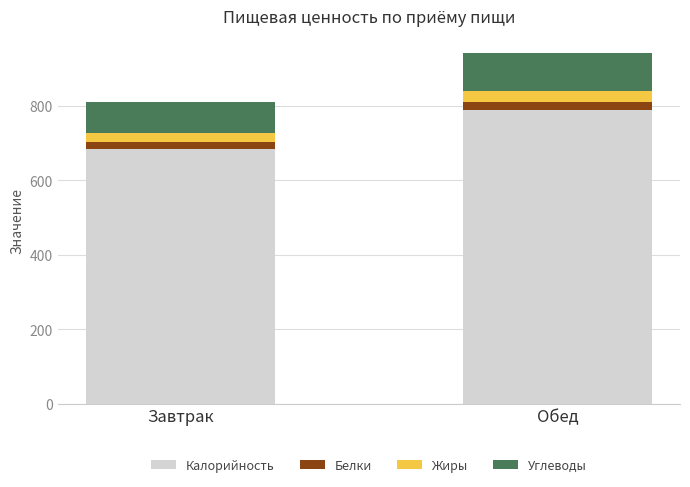

At which label does Калорийность reach its minimum?

Завтрак